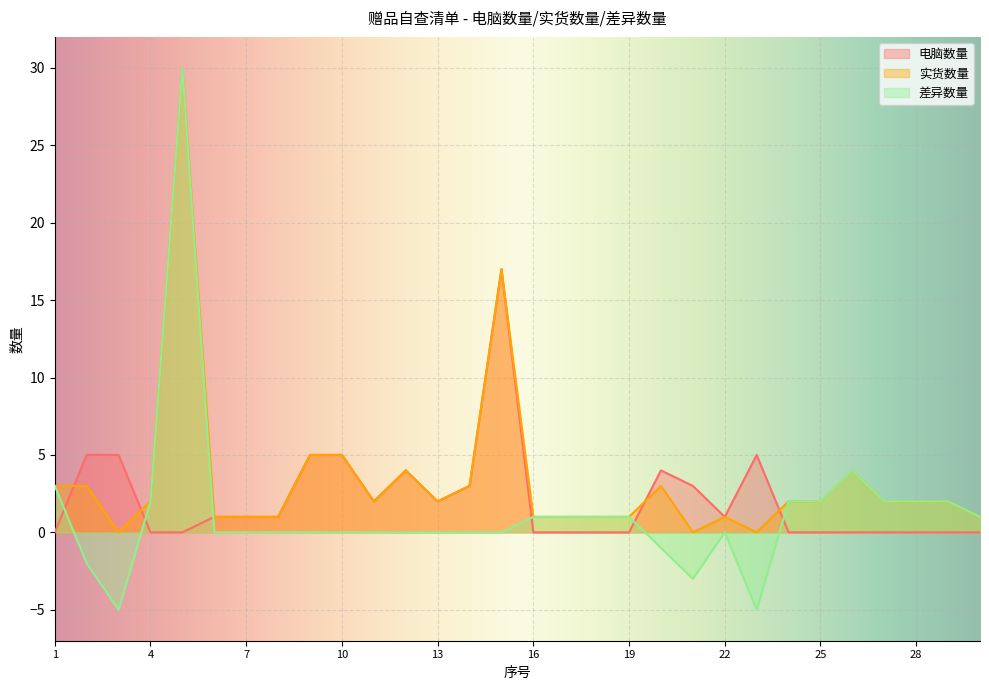

Reading left to right, extract all data points from this chart.

电脑数量: 1=0	2=5	3=5	4=0	5=0	6=1	7=1	8=1	9=5	10=5	11=2	12=4	13=2	14=3	15=17	16=0	17=0	18=0	19=0	20=4	21=3	22=1	23=5	24=0	25=0	26=0	27=0	28=0	29=0	30=0
实货数量: 1=3	2=3	3=0	4=2	5=30	6=1	7=1	8=1	9=5	10=5	11=2	12=4	13=2	14=3	15=17	16=1	17=1	18=1	19=1	20=3	21=0	22=1	23=0	24=2	25=2	26=4	27=2	28=2	29=2	30=1
差异数量: 1=3	2=-2	3=-5	4=2	5=30	6=0	7=0	8=0	9=0	10=0	11=0	12=0	13=0	14=0	15=0	16=1	17=1	18=1	19=1	20=-1	21=-3	22=0	23=-5	24=2	25=2	26=4	27=2	28=2	29=2	30=1